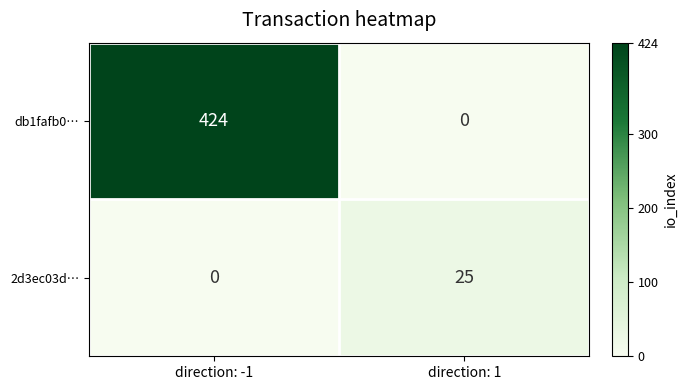

The value of 2d3ec03d… at direction: -1 is 0. True or false?

True